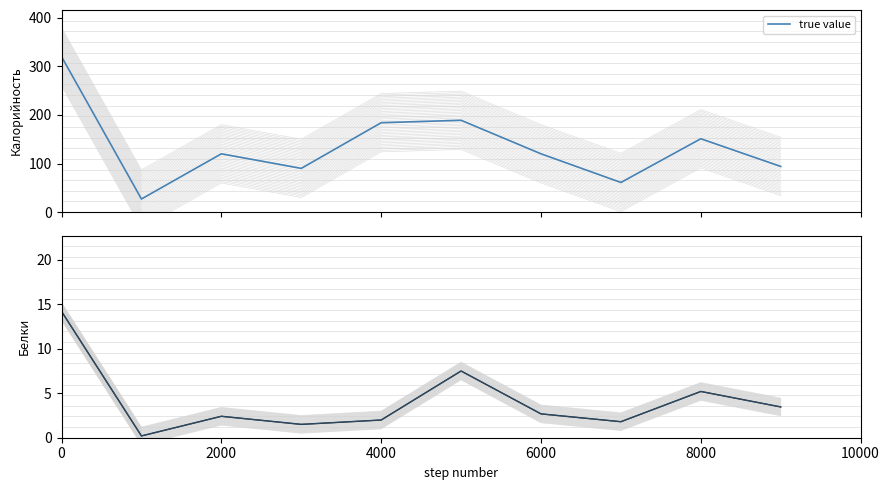

Reading left to right, transcribe all the data shown in this chart.

true value: 320.0	27.0	120.0	90.0	184.0	189.0	120.0	61.0	151.0	94.0
Белки: 14.2	0.2	2.4	1.5	2.0	7.5	2.7	1.8	5.2	3.5